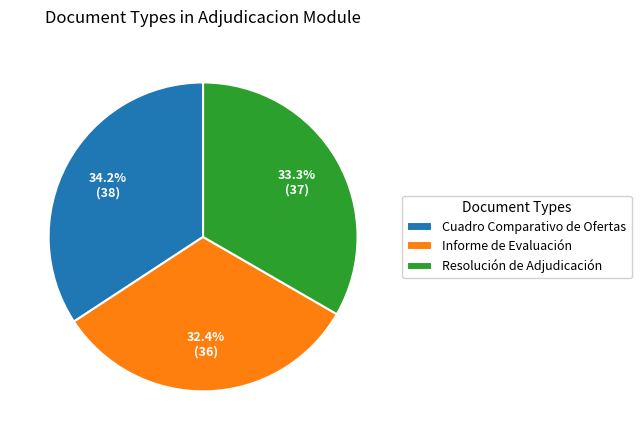

Which has a higher value, Informe de Evaluación or Cuadro Comparativo de Ofertas?

Cuadro Comparativo de Ofertas